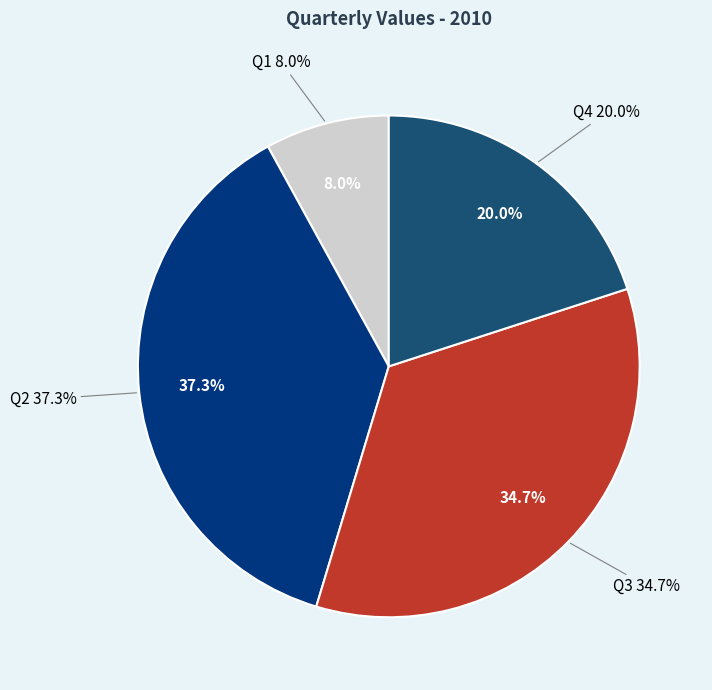

Is it true that Q1 is 1% of the pie?

False